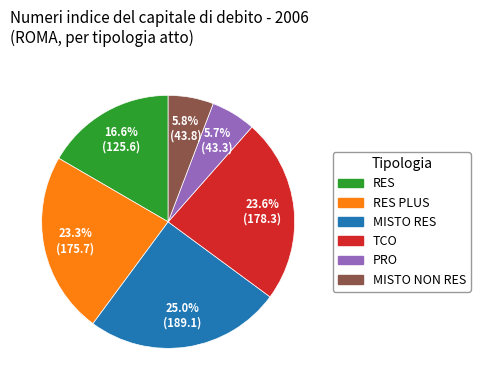

Count the number of slices in the pie.

6